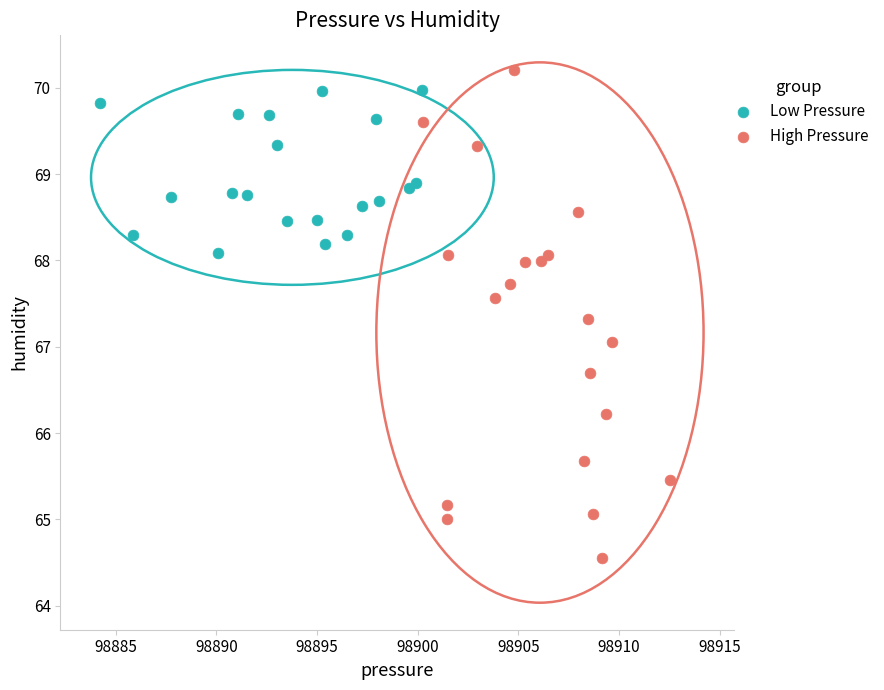

Which series reaches the minimum Y coordinate?

High Pressure